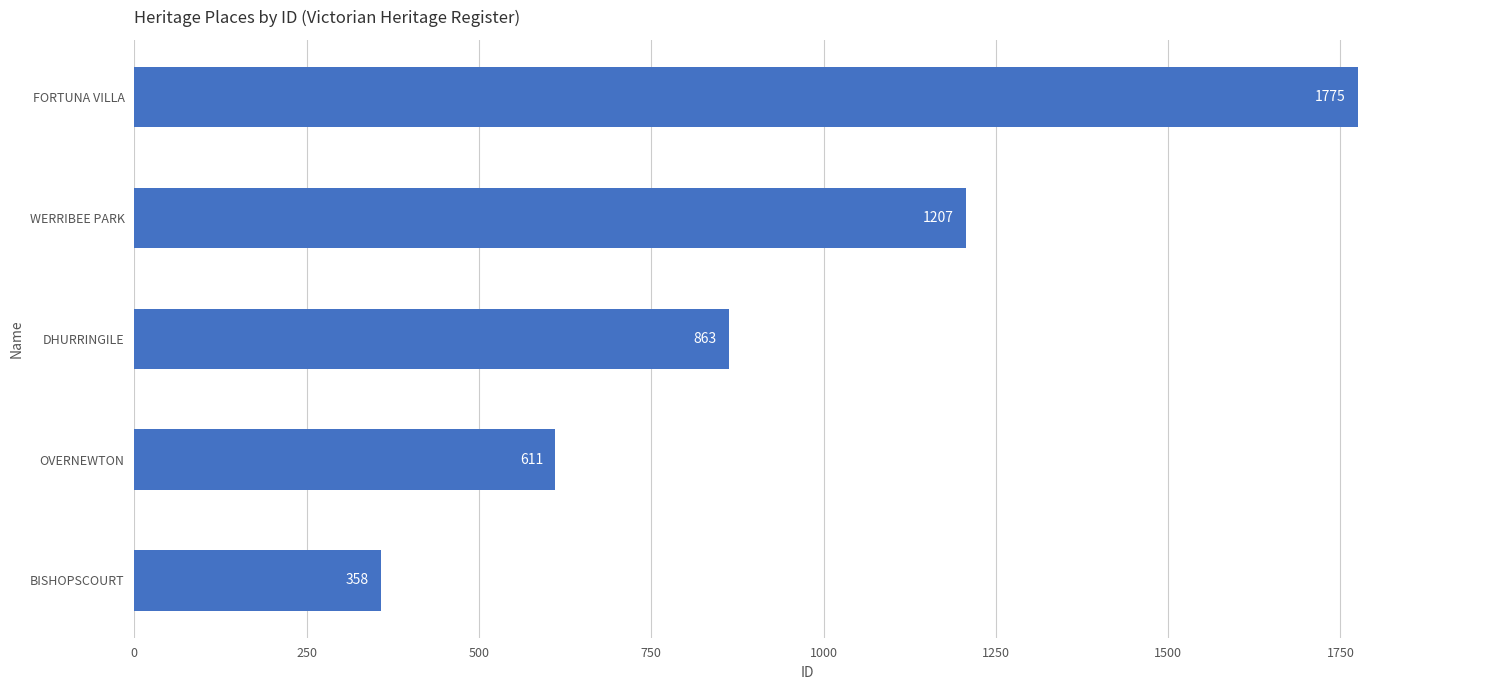

List the labels in order of value, smallest first.

BISHOPSCOURT, OVERNEWTON, DHURRINGILE, WERRIBEE PARK, FORTUNA VILLA